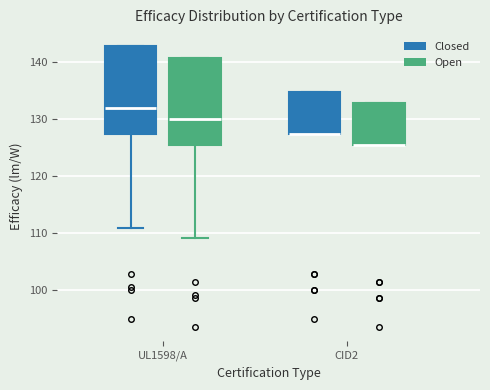

Reading left to right, read every box against the y-axis: the position of its median line, the range the box covers, and the ends of its whiskers. The values are not printed on the chart, so give them approximately, as read against the axis.

UL1598/A (Closed): median 132, box 127 to 143, whiskers 111 to 143
UL1598/A (Open): median 130, box 126 to 141, whiskers 109 to 141
CID2 (Closed): median 127 (drawn on the box's lower edge), box 127 to 135, whiskers 127 to 135
CID2 (Open): median 126 (drawn on the box's lower edge), box 126 to 133, whiskers 126 to 133